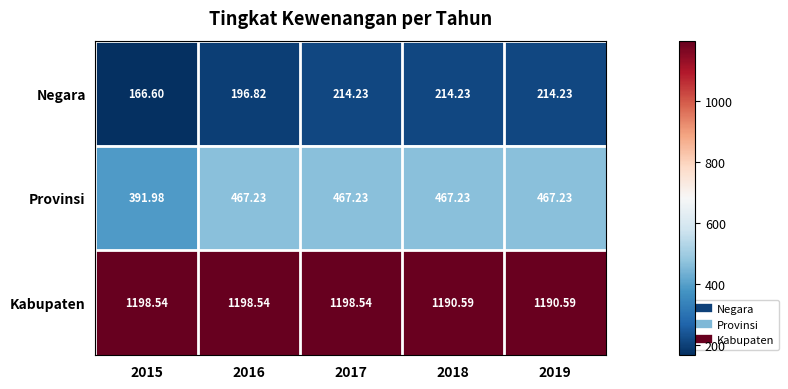

Rank the series by their maximum value, from lowest to highest.

Negara, Provinsi, Kabupaten